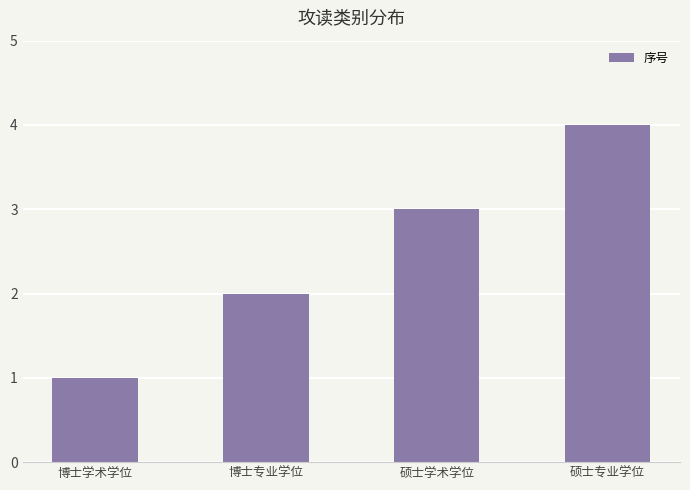

Which has a higher value, 博士专业学位 or 博士学术学位?

博士专业学位